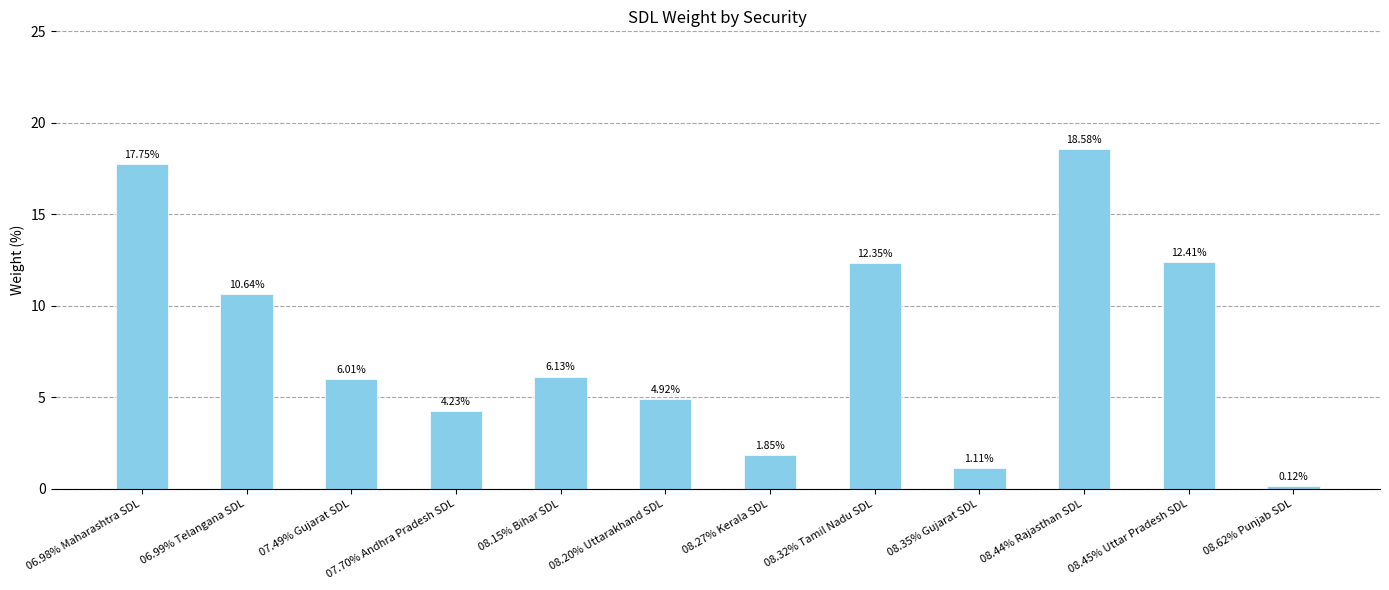

List the labels in order of value, largest first.

08.44% Rajasthan SDL, 06.98% Maharashtra SDL, 08.45% Uttar Pradesh SDL, 08.32% Tamil Nadu SDL, 06.99% Telangana SDL, 08.15% Bihar SDL, 07.49% Gujarat SDL, 08.20% Uttarakhand SDL, 07.70% Andhra Pradesh SDL, 08.27% Kerala SDL, 08.35% Gujarat SDL, 08.62% Punjab SDL